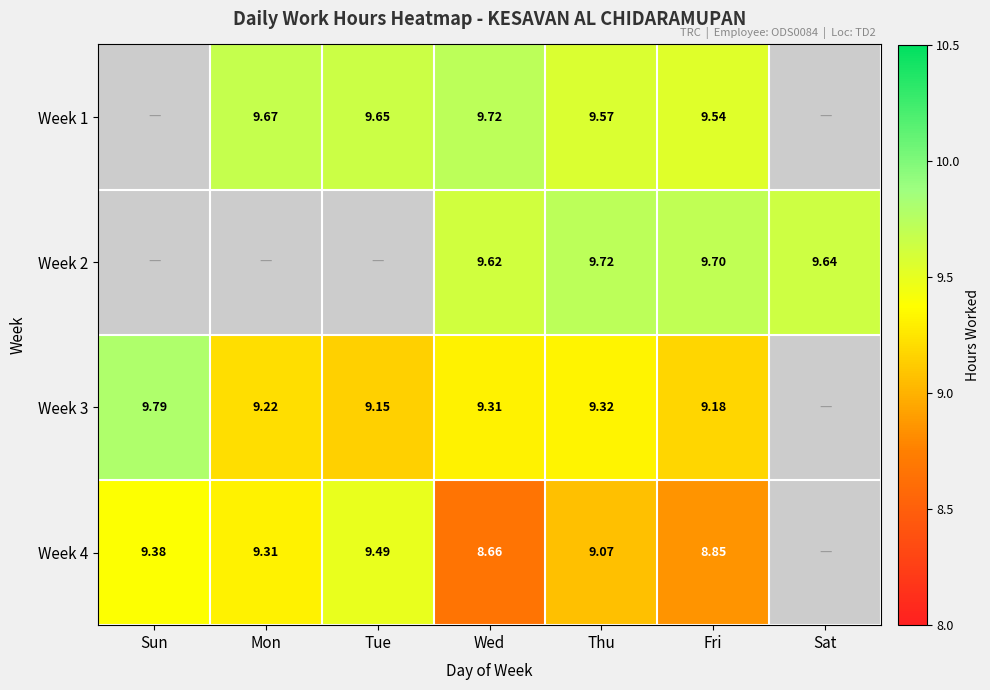

Is it true that Week 4 equals 11.4 at Wed?

False